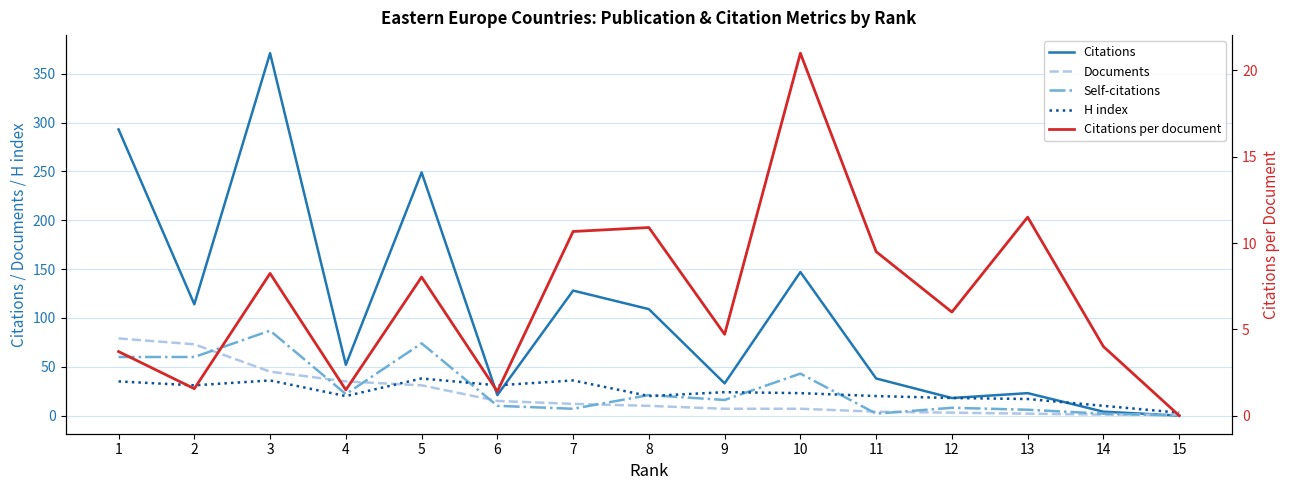

What are all the series names shown in the legend?

Citations, Documents, Self-citations, H index, Citations per document